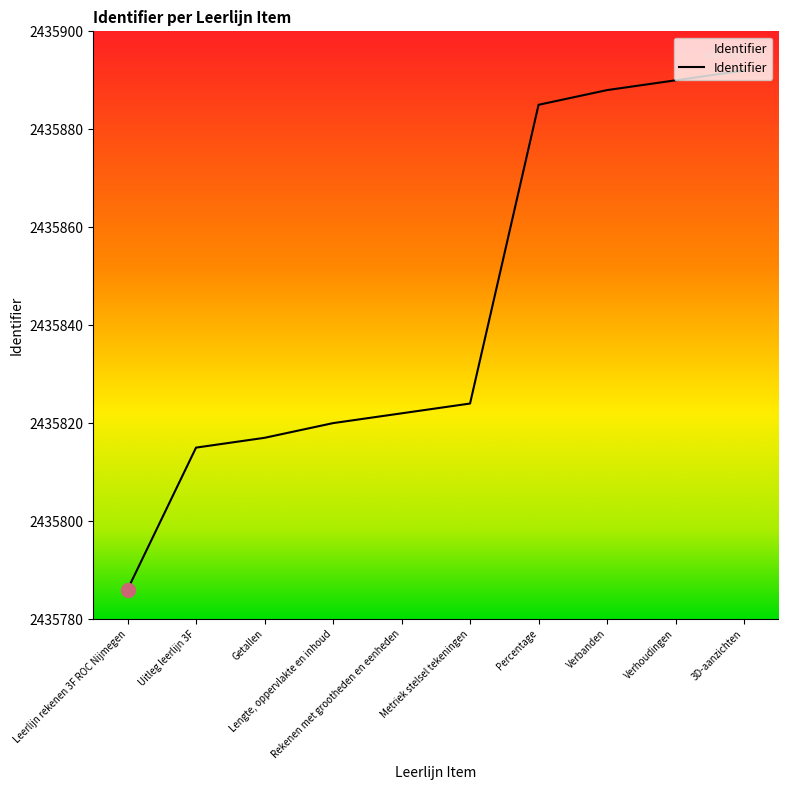

Reading left to right, list all the values displayed in this chart.

Leerlijn rekenen 3F ROC Nijmegen=2435786	Uitleg leerlijn 3F=2435815	Getallen=2435817	Lengte, oppervlakte en inhoud=2435820	Rekenen met grootheden en eenheden=2435822	Metriek stelsel tekeningen=2435824	Percentage=2435885	Verbanden=2435888	Verhoudingen=2435890	3D-aanzichten=2435892